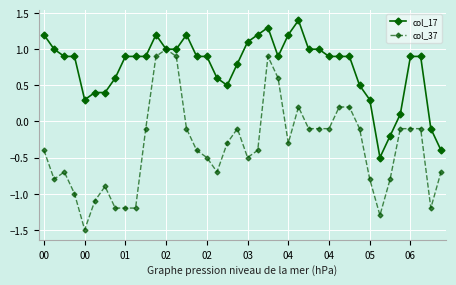

Reading left to right, list all the values displayed in this chart.

col_17: 1.2	1.0	0.9	0.9	0.3	0.4	0.4	0.6	0.9	0.9	0.9	1.2	1.0	1.0	1.2	0.9	0.9	0.6	0.5	0.8	1.1	1.2	1.3	0.9	1.2	1.4	1.0	1.0	0.9	0.9	0.9	0.5	0.3	-0.5	-0.2	0.1	0.9	0.9	-0.1	-0.4
col_37: -0.4	-0.8	-0.7	-1.0	-1.5	-1.1	-0.9	-1.2	-1.2	-1.2	-0.1	0.9	1.0	0.9	-0.1	-0.4	-0.5	-0.7	-0.3	-0.1	-0.5	-0.4	0.9	0.6	-0.3	0.2	-0.1	-0.1	-0.1	0.2	0.2	-0.1	-0.8	-1.3	-0.8	-0.1	-0.1	-0.1	-1.2	-0.7